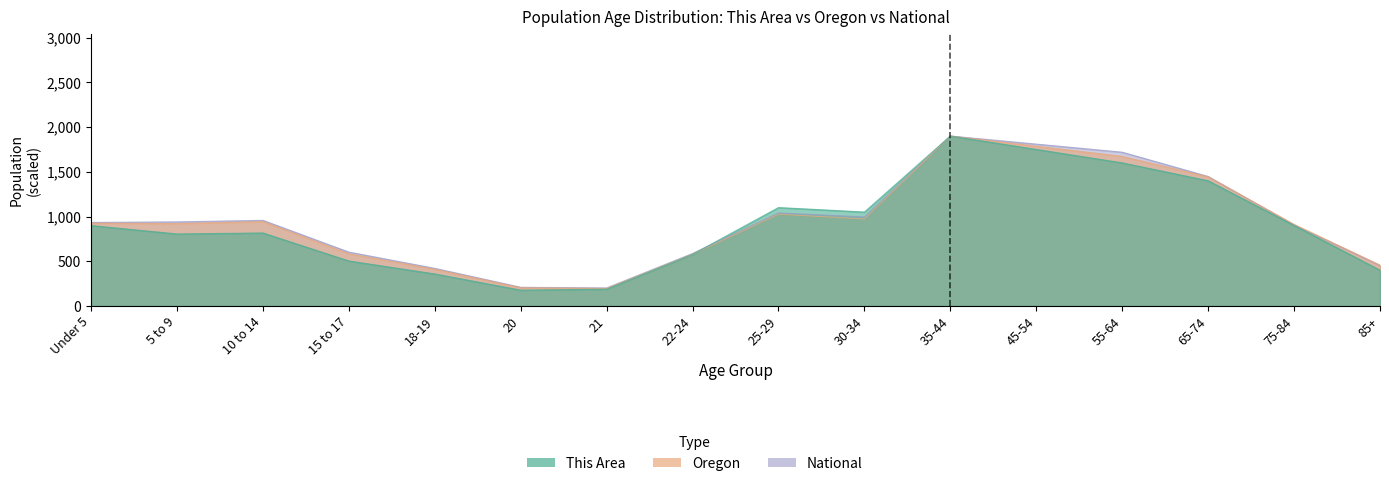

What is the total value across all series at 35-44?

5700.0